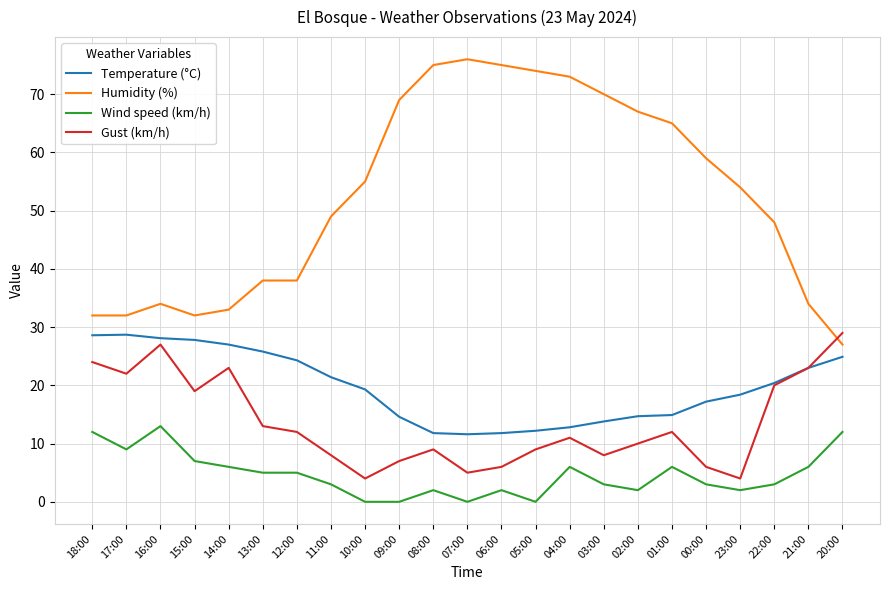

How many values in the Gust (km/h) series are below 11?

11